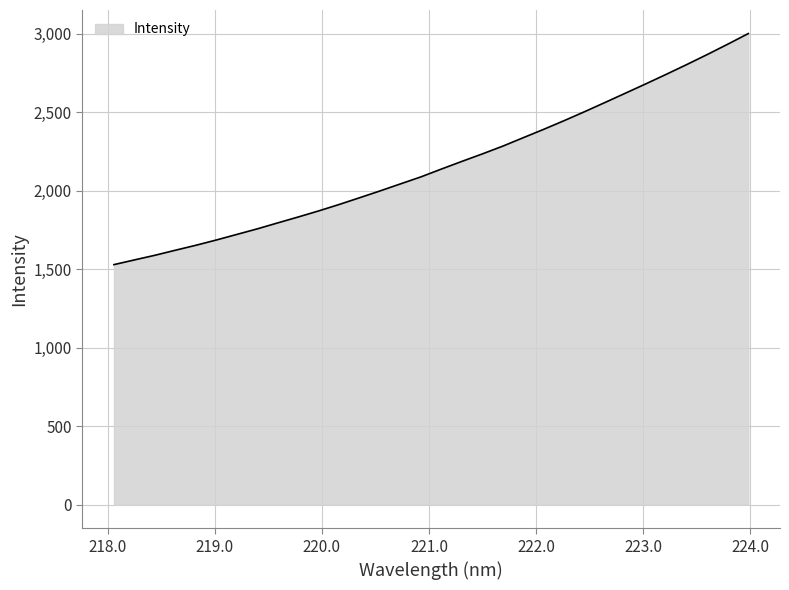

What is the smallest value displayed?

1529.9